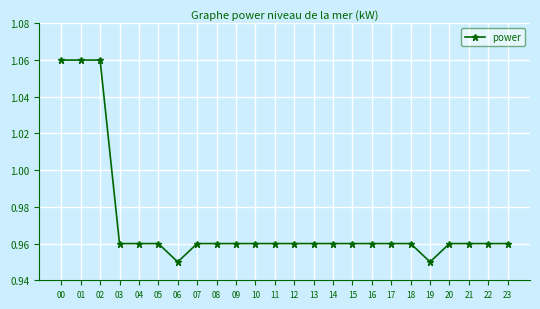

What is the sum of all values?

23.3